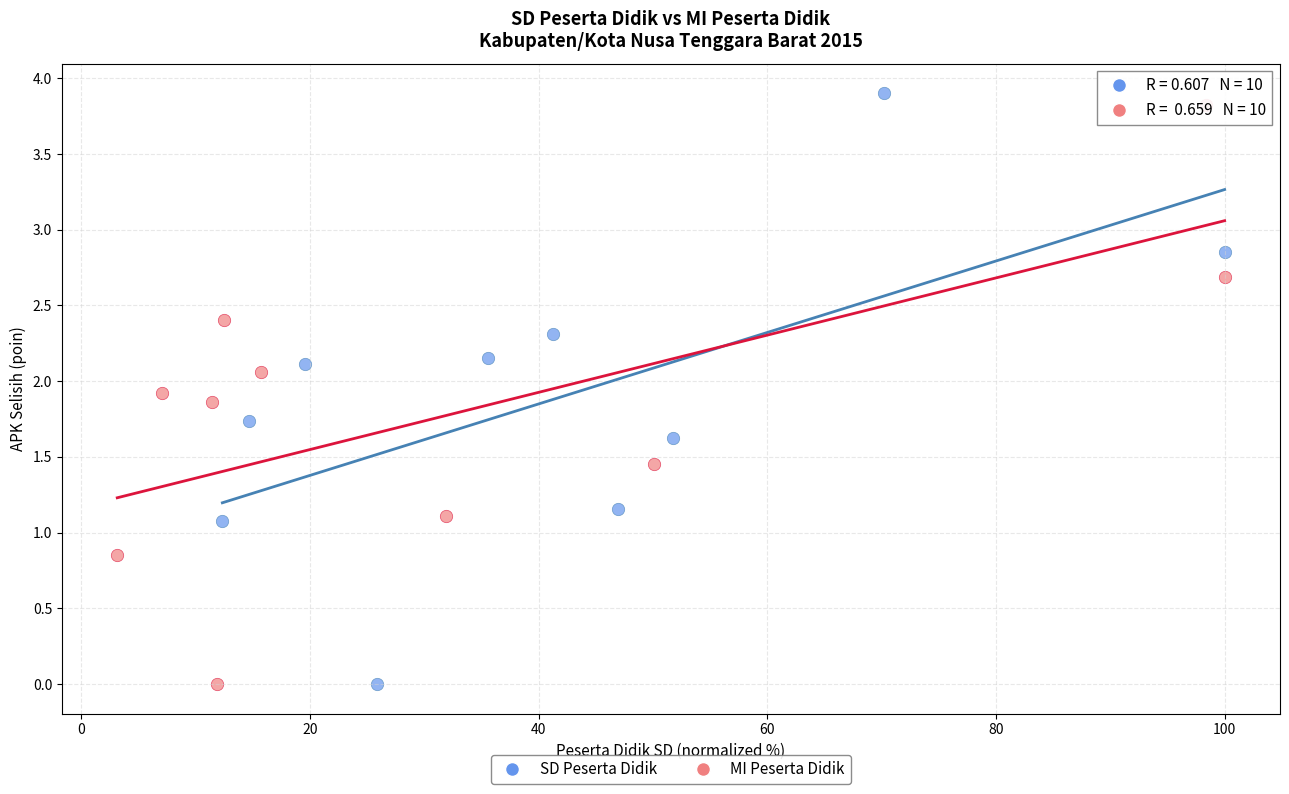

Which series has the largest Y range (max minus min)?

SD Peserta Didik